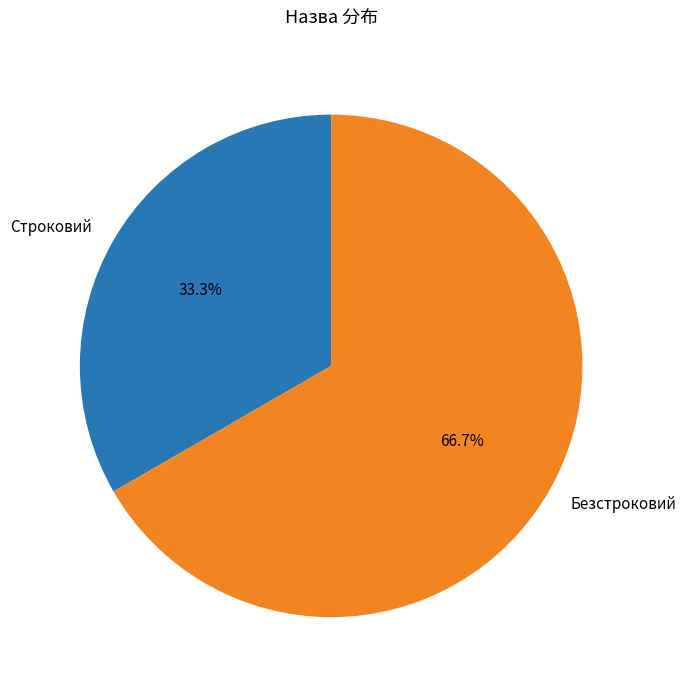

Does Строковий represent more than half of the total?

No